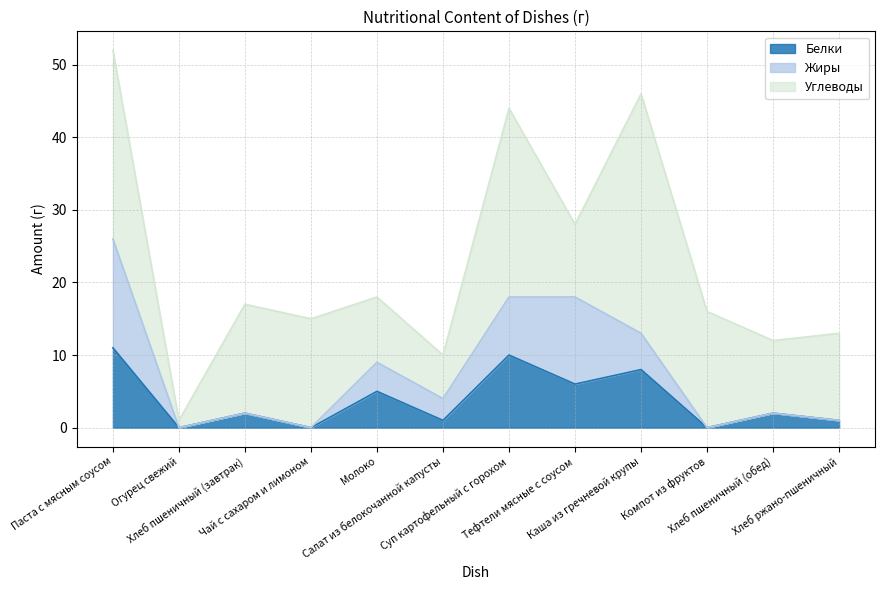

At which category is the sum across all series the highest?

Паста с мясным соусом